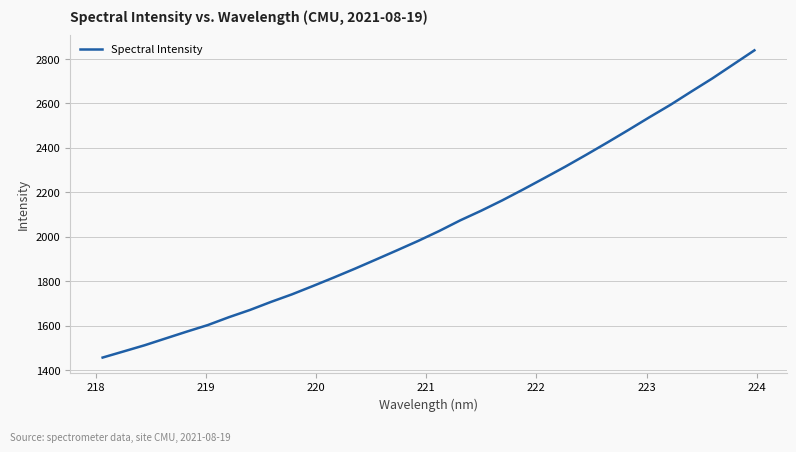

What is the greatest value displayed?

2838.9